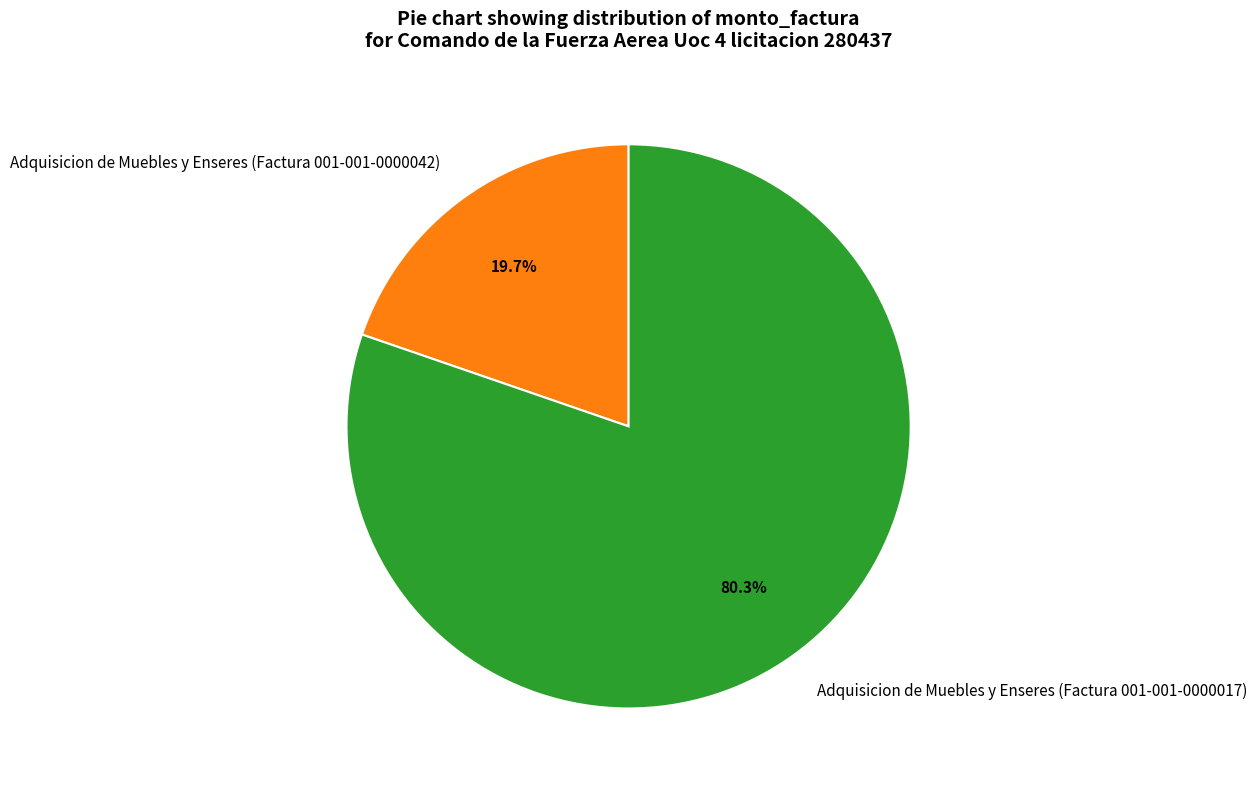

Which category accounts for the majority?

Adquisicion de Muebles y Enseres (Factura 001-001-0000017)